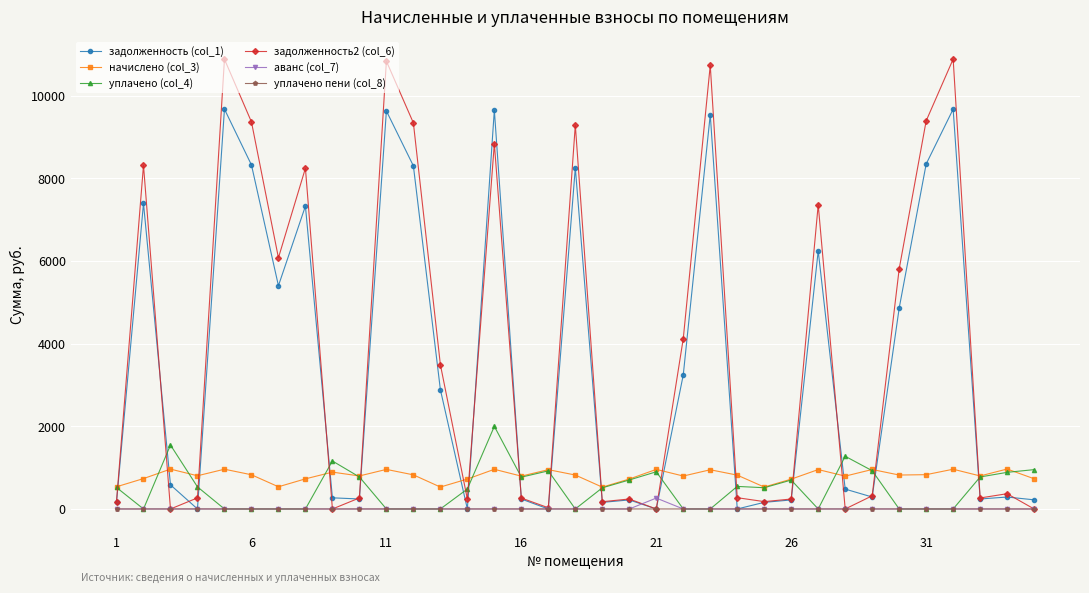

What is the sum of all уплачено пени (col_8) values?

1.6